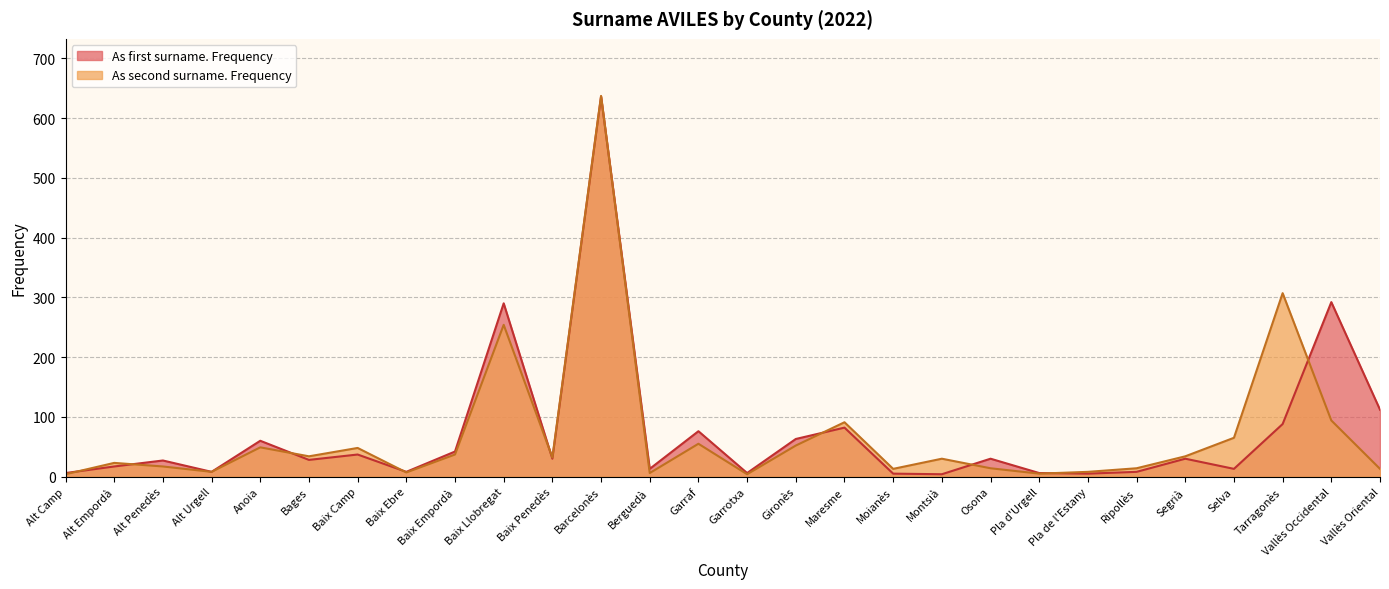

Which series has the widest spread of values?

As second surname. Frequency